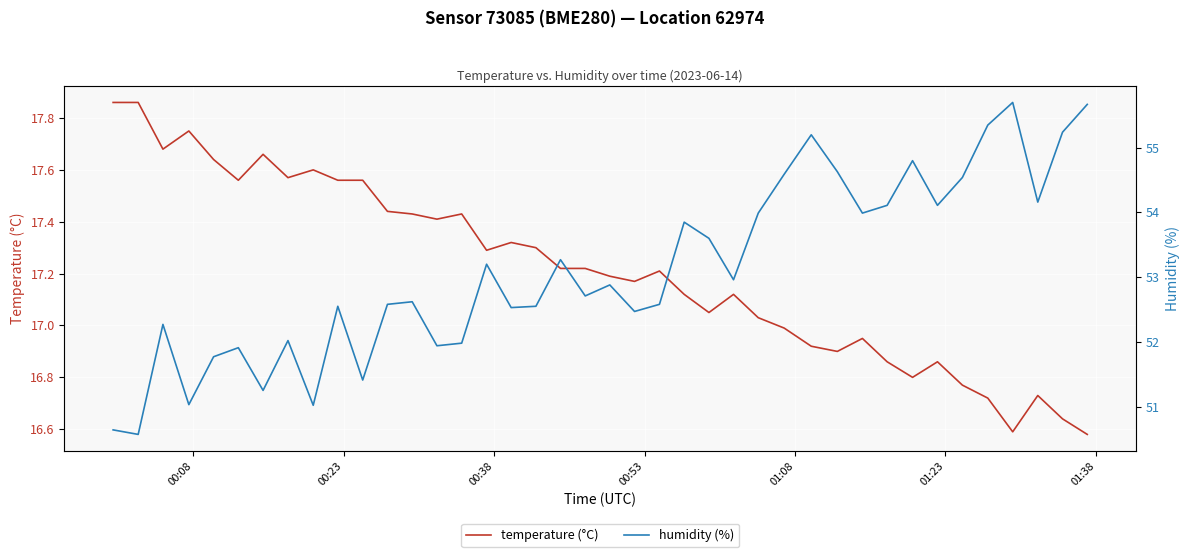

Is this an area chart (filled region under the line)?

No